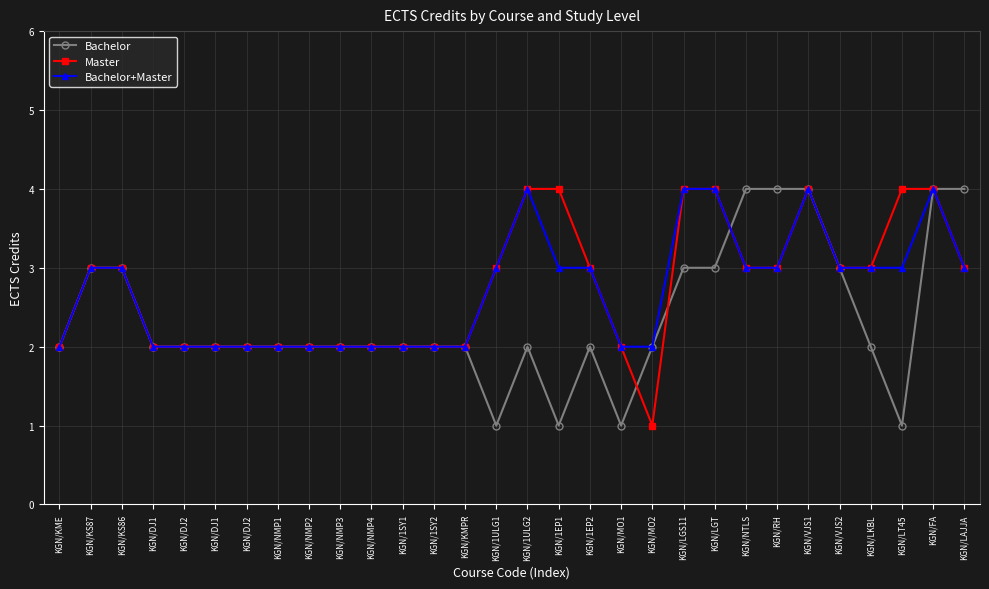

How many interior local peaks does the Bachelor series have?

2